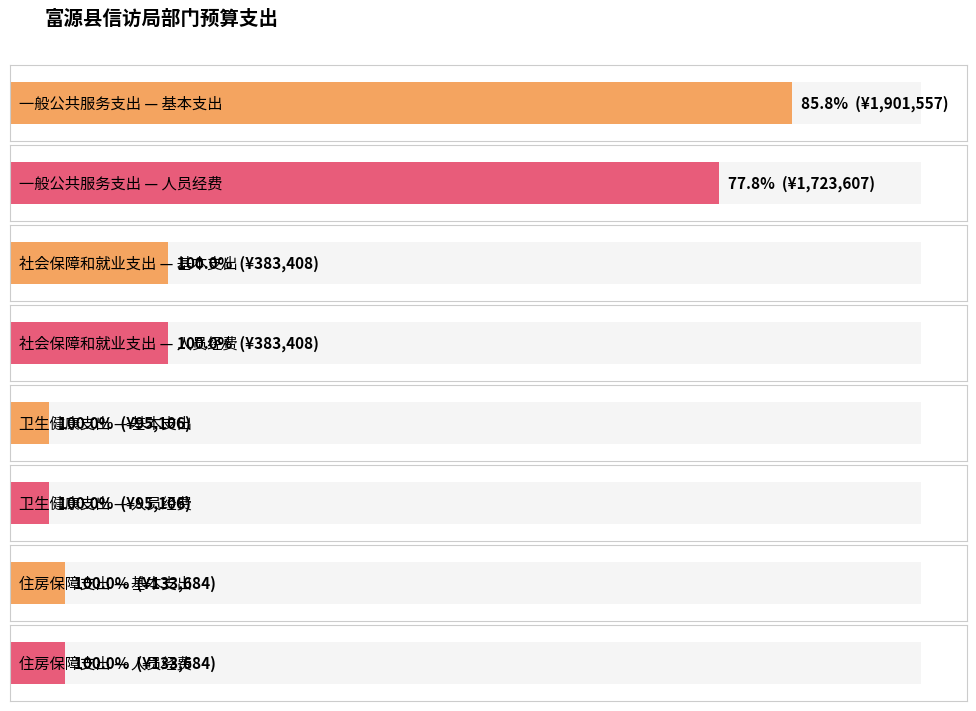

The value of 人员经费 at 住房保障支出 is 216764.5. True or false?

False